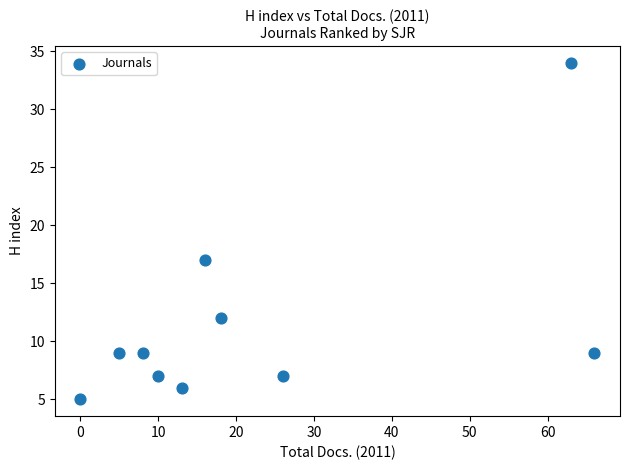

What is the range of Y values (max minus min)?

29